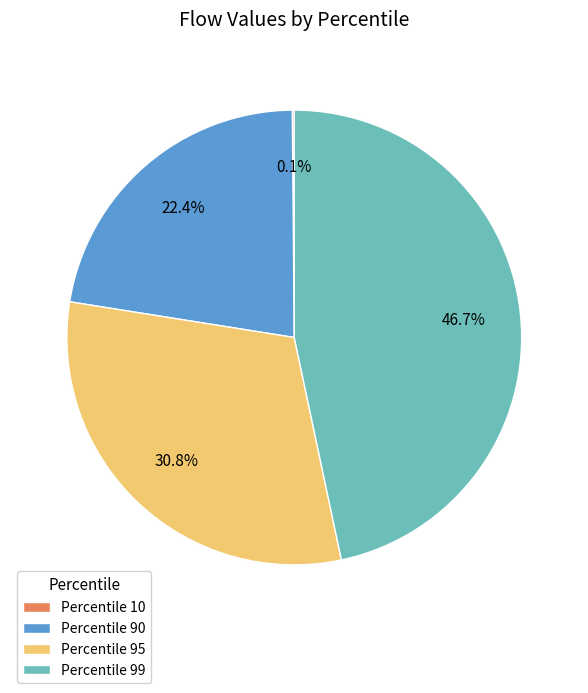

Which category has the biggest portion of the pie?

Percentile 99